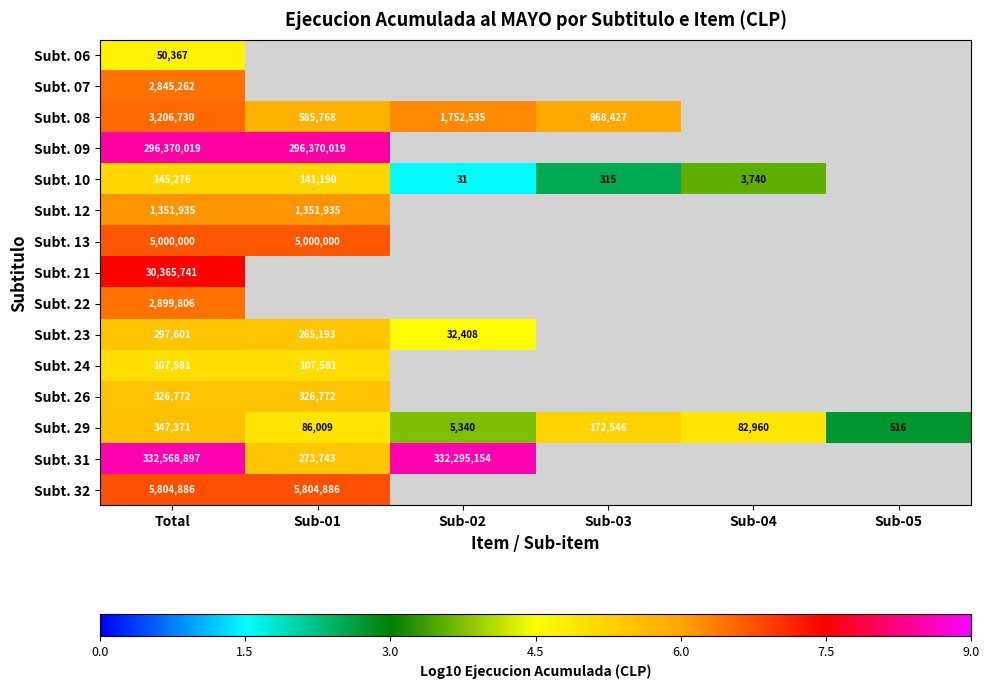

Is it true that Subt. 08 equals 6.2 at Sub-02?

True